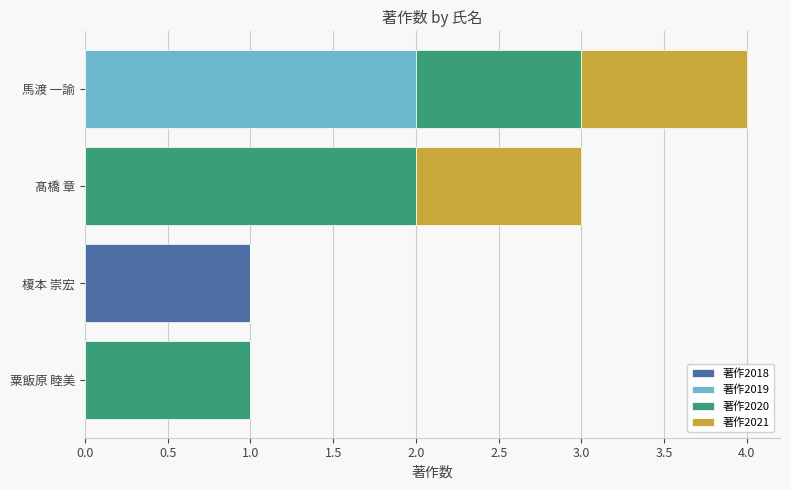

What is the total value across all series at 馬渡 一諭?

4